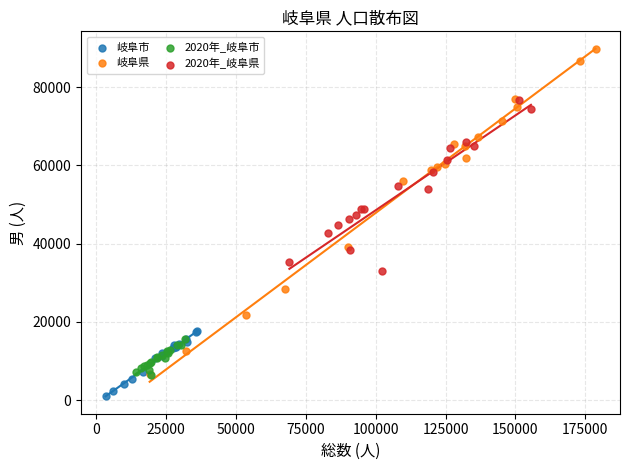

What are all the series names shown in the legend?

岐阜市, 岐阜県, 2020年_岐阜市, 2020年_岐阜県